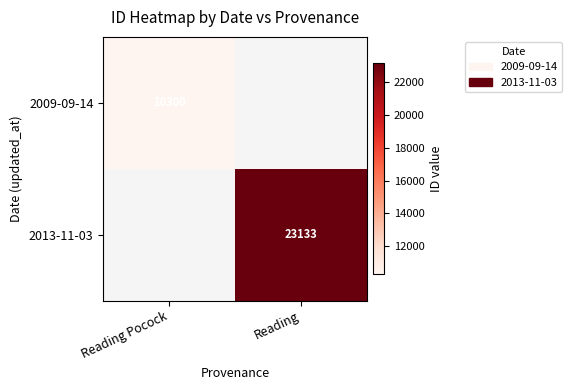

Is it true that 2013-11-03 equals 23133 at Reading?

True